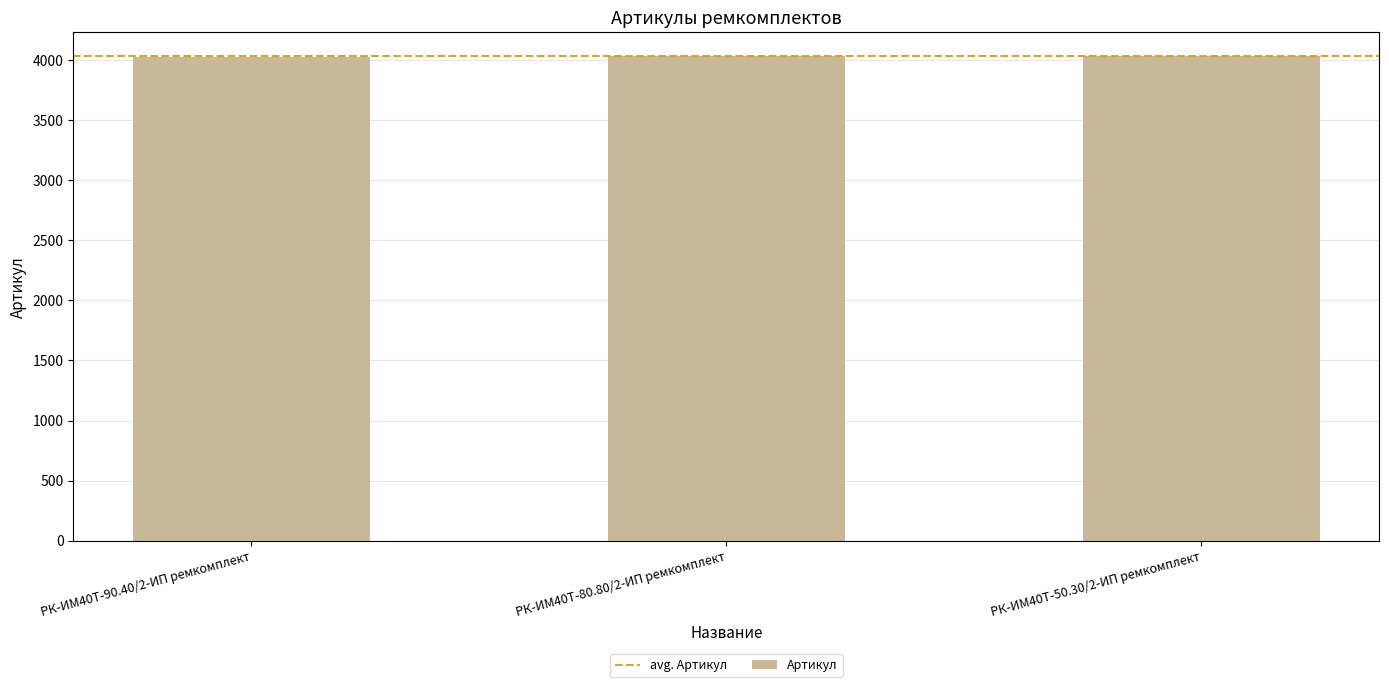

What is the greatest value displayed?

4029